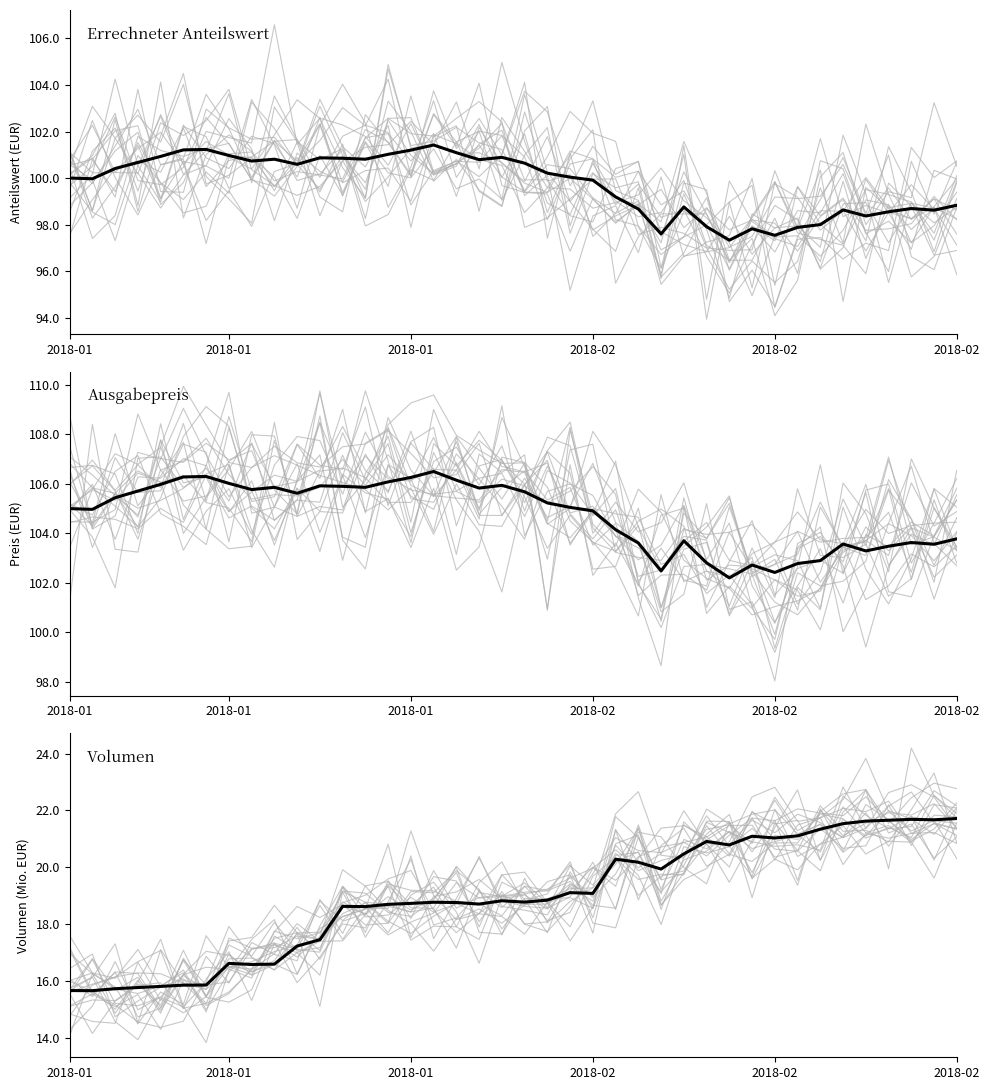

The Volumen series shows 31.4 at 20. True or false?

False